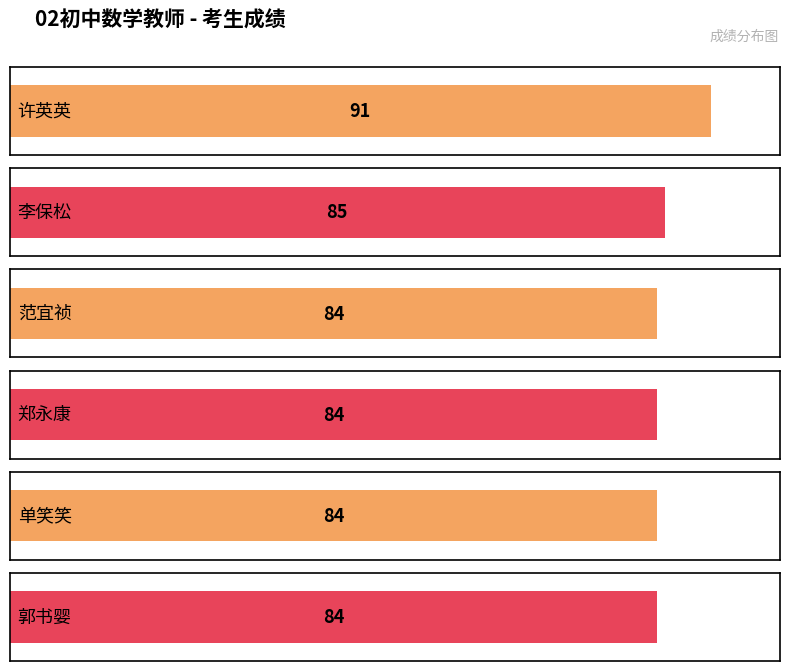

The chart shows a value of 84 at 郑永康. True or false?

True